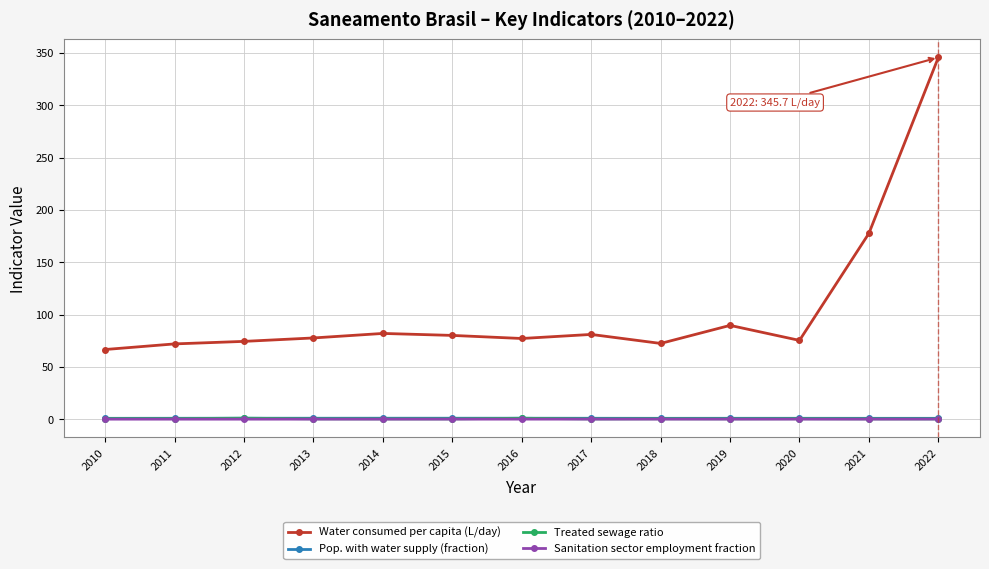

At how many categories does at least one series exceed 263?

1